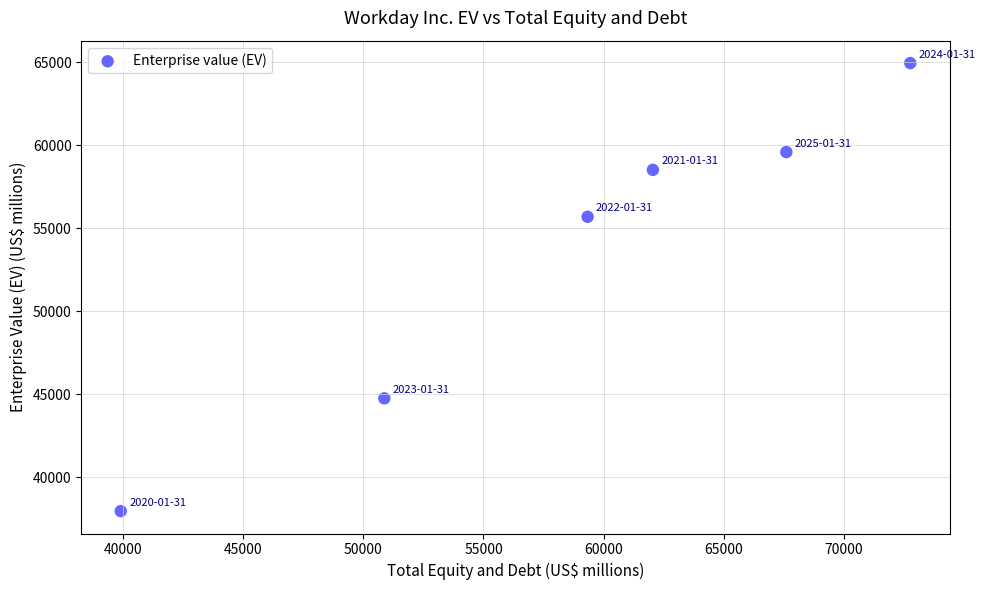

What is the average Y value?

53574